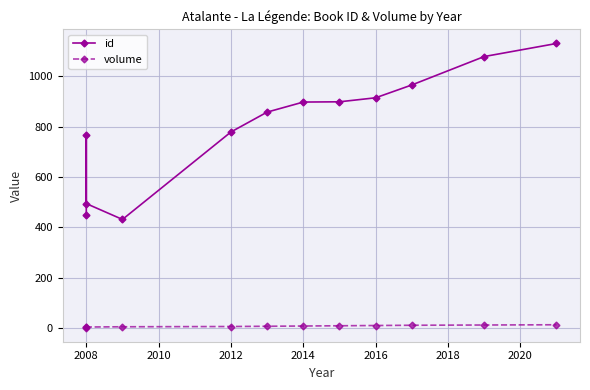

Rank the series at 2016 from lowest to highest value.

volume, id